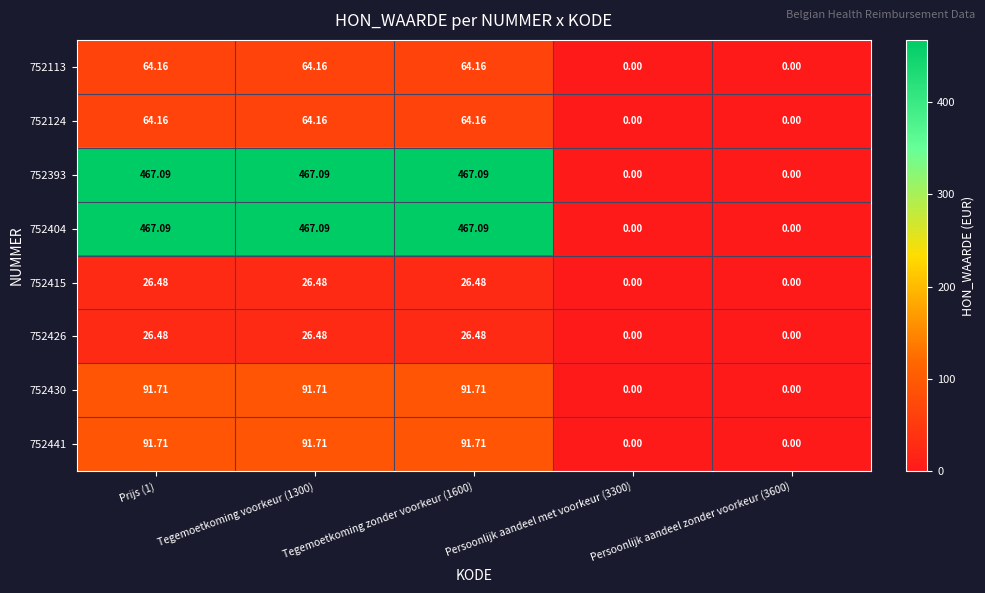

Is the value of 752441 at Prijs (1) greater than the value of 752426 at Persoonlijk aandeel met voorkeur (3300)?

Yes